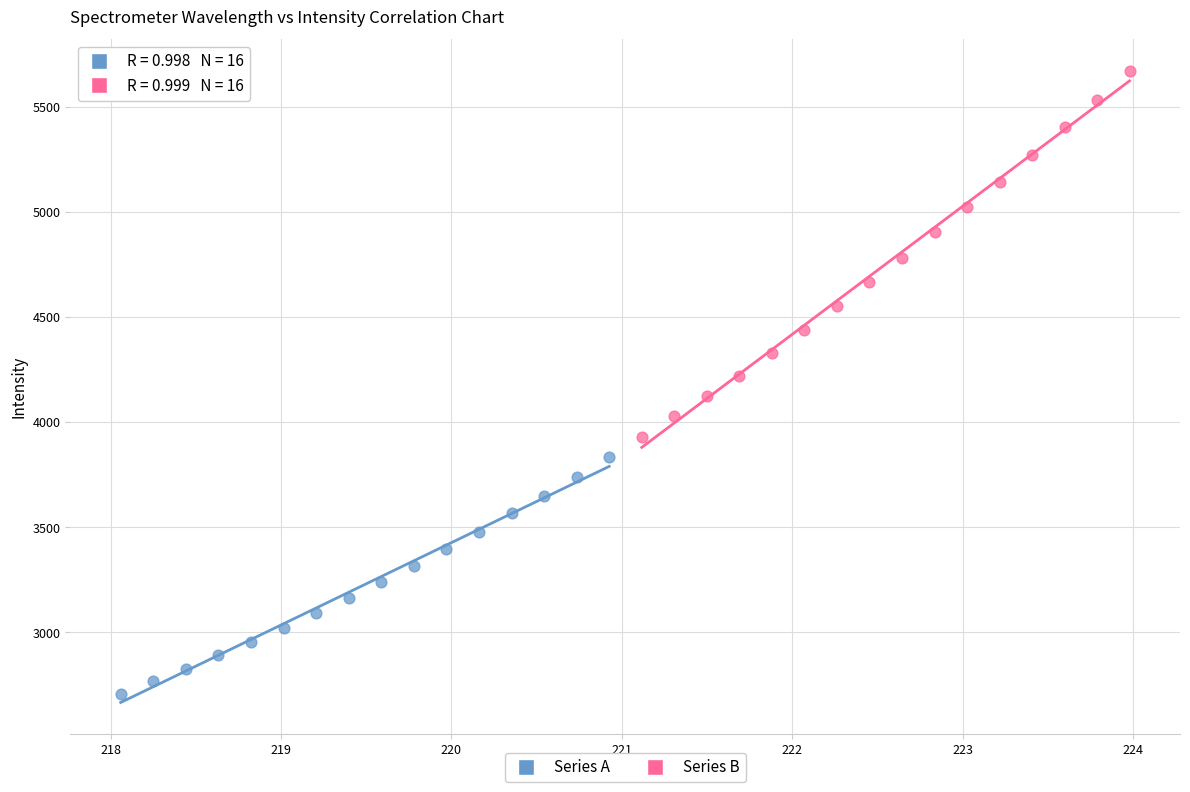

Which series contains the highest Y value?

Series B